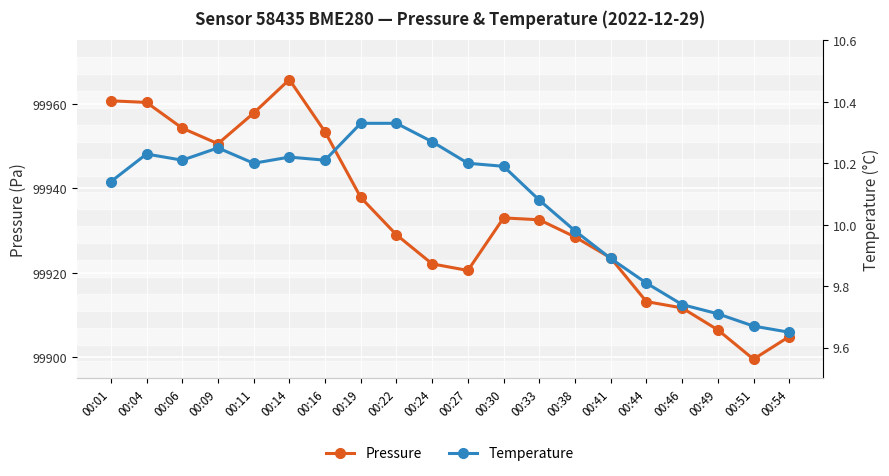

Between 00:01 and 00:44, which is larger?

00:01